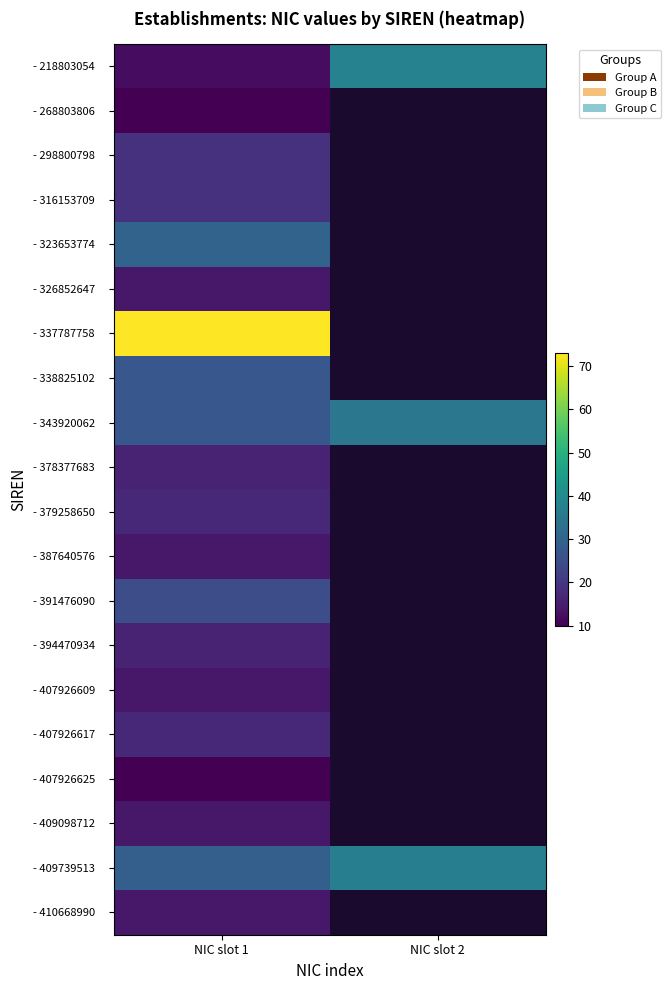

At which label is - 268803806 closest to 10?

NIC slot 1